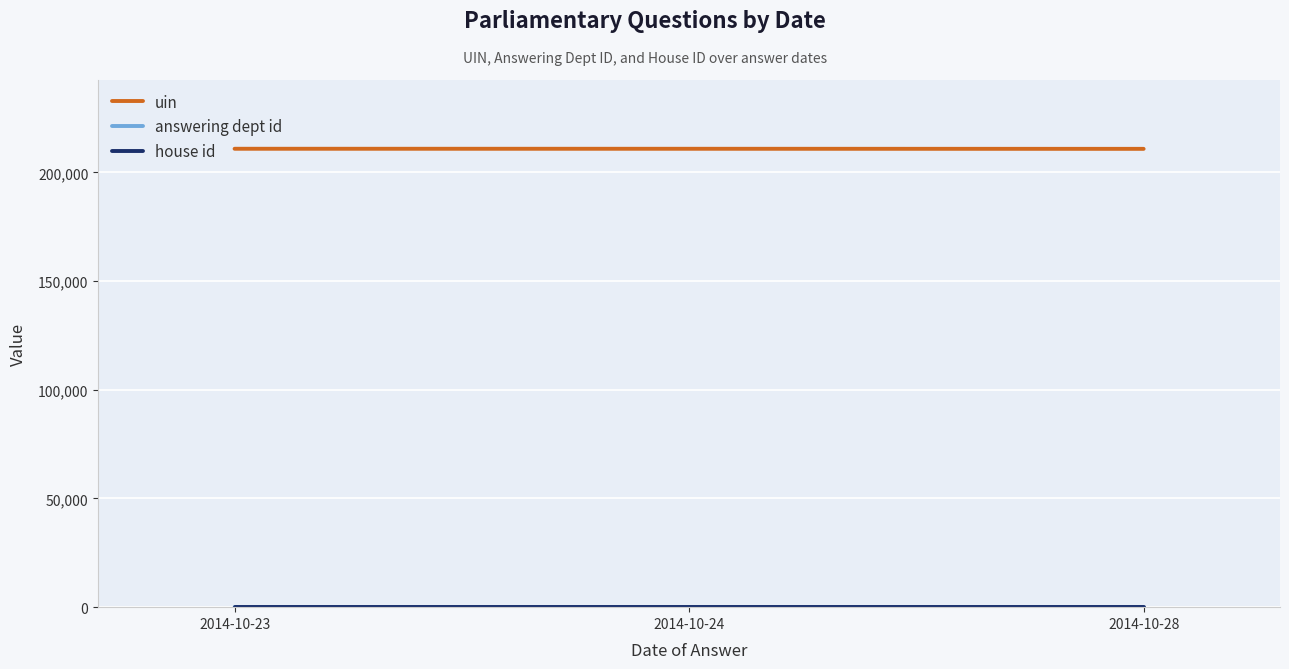

What is the greatest value displayed?

210878.8